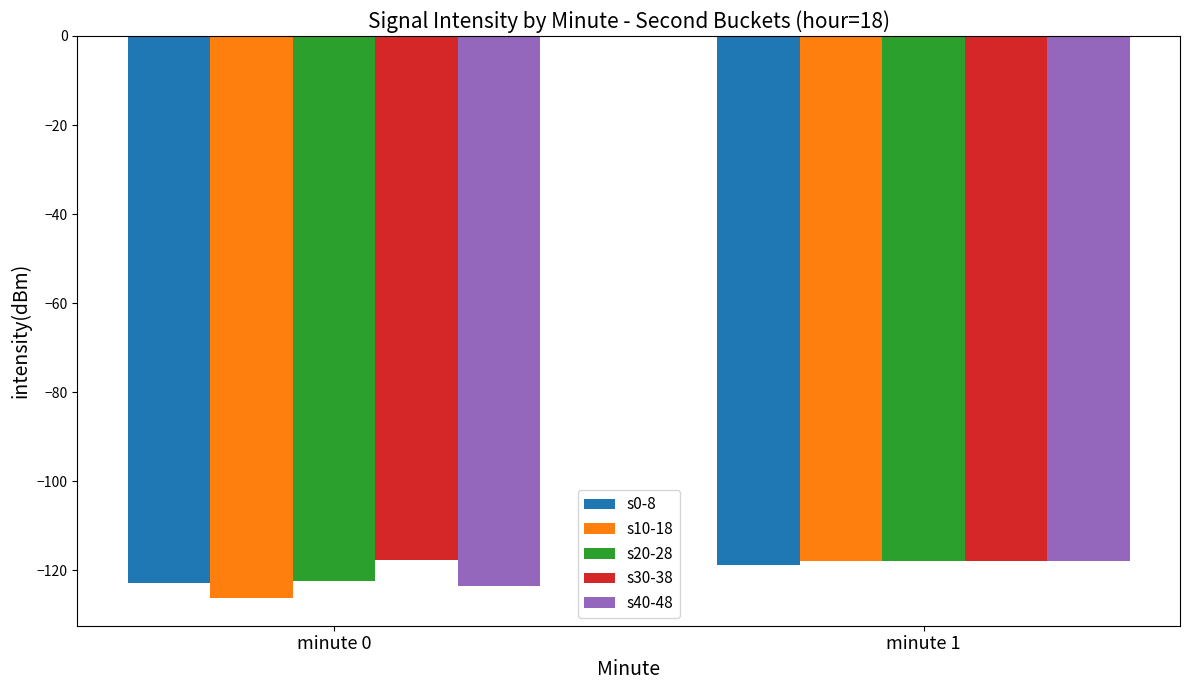

What is the sum of all s20-28 values?

-240.4